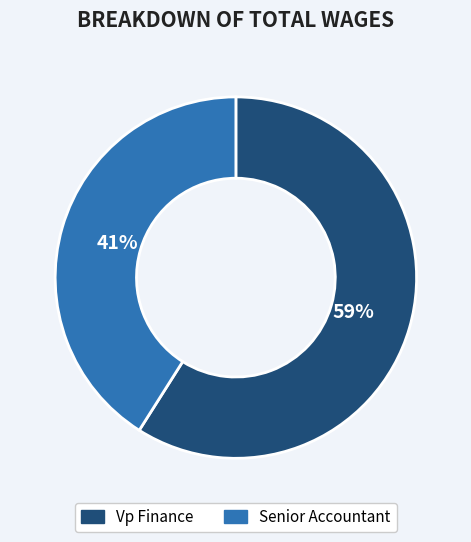

What is the largest slice in the pie chart?

Vp Finance